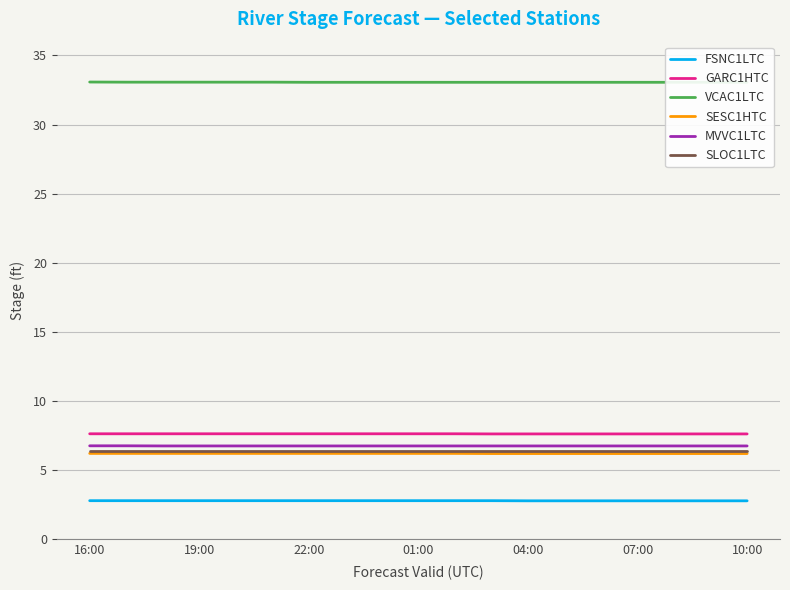

Which series has the widest spread of values?

VCAC1LTC